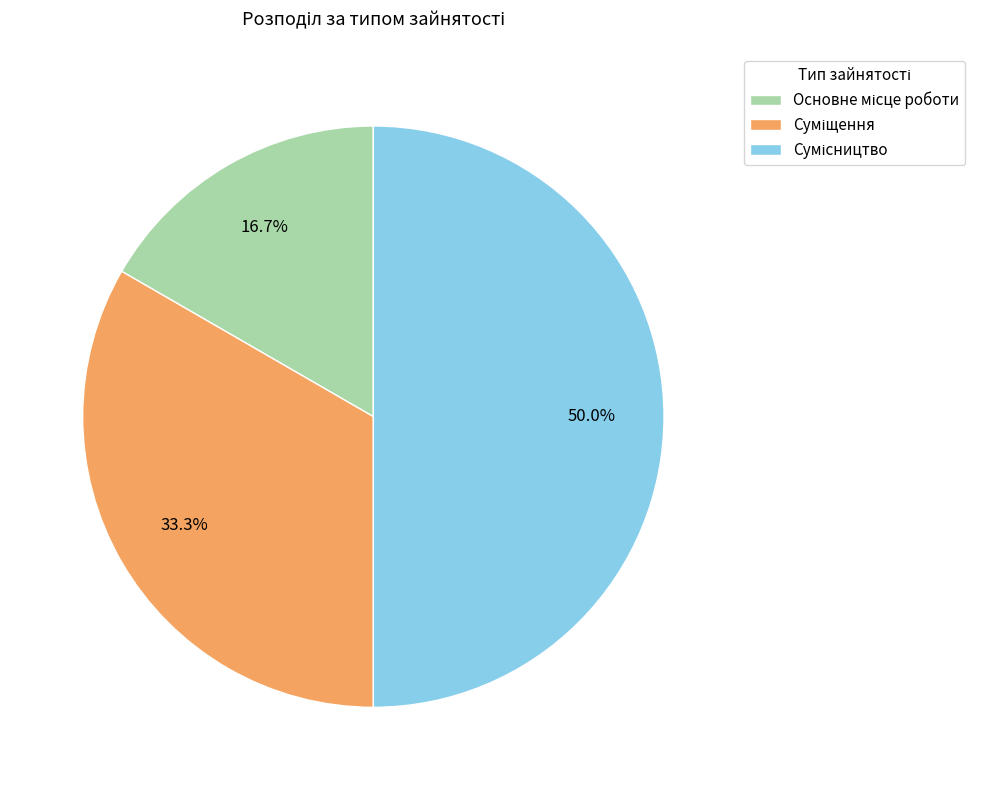

Is Сумісництво the majority of the pie?

No